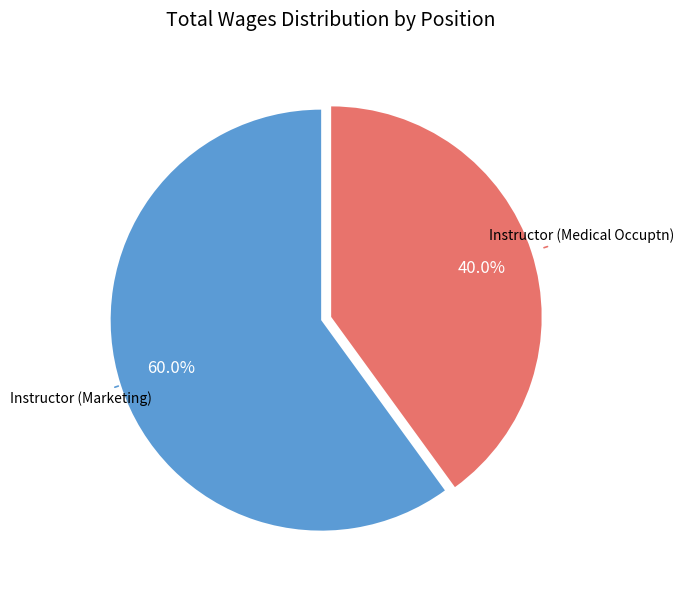

Between Instructor (Medical Occuptn) and Instructor (Marketing), which is larger?

Instructor (Marketing)